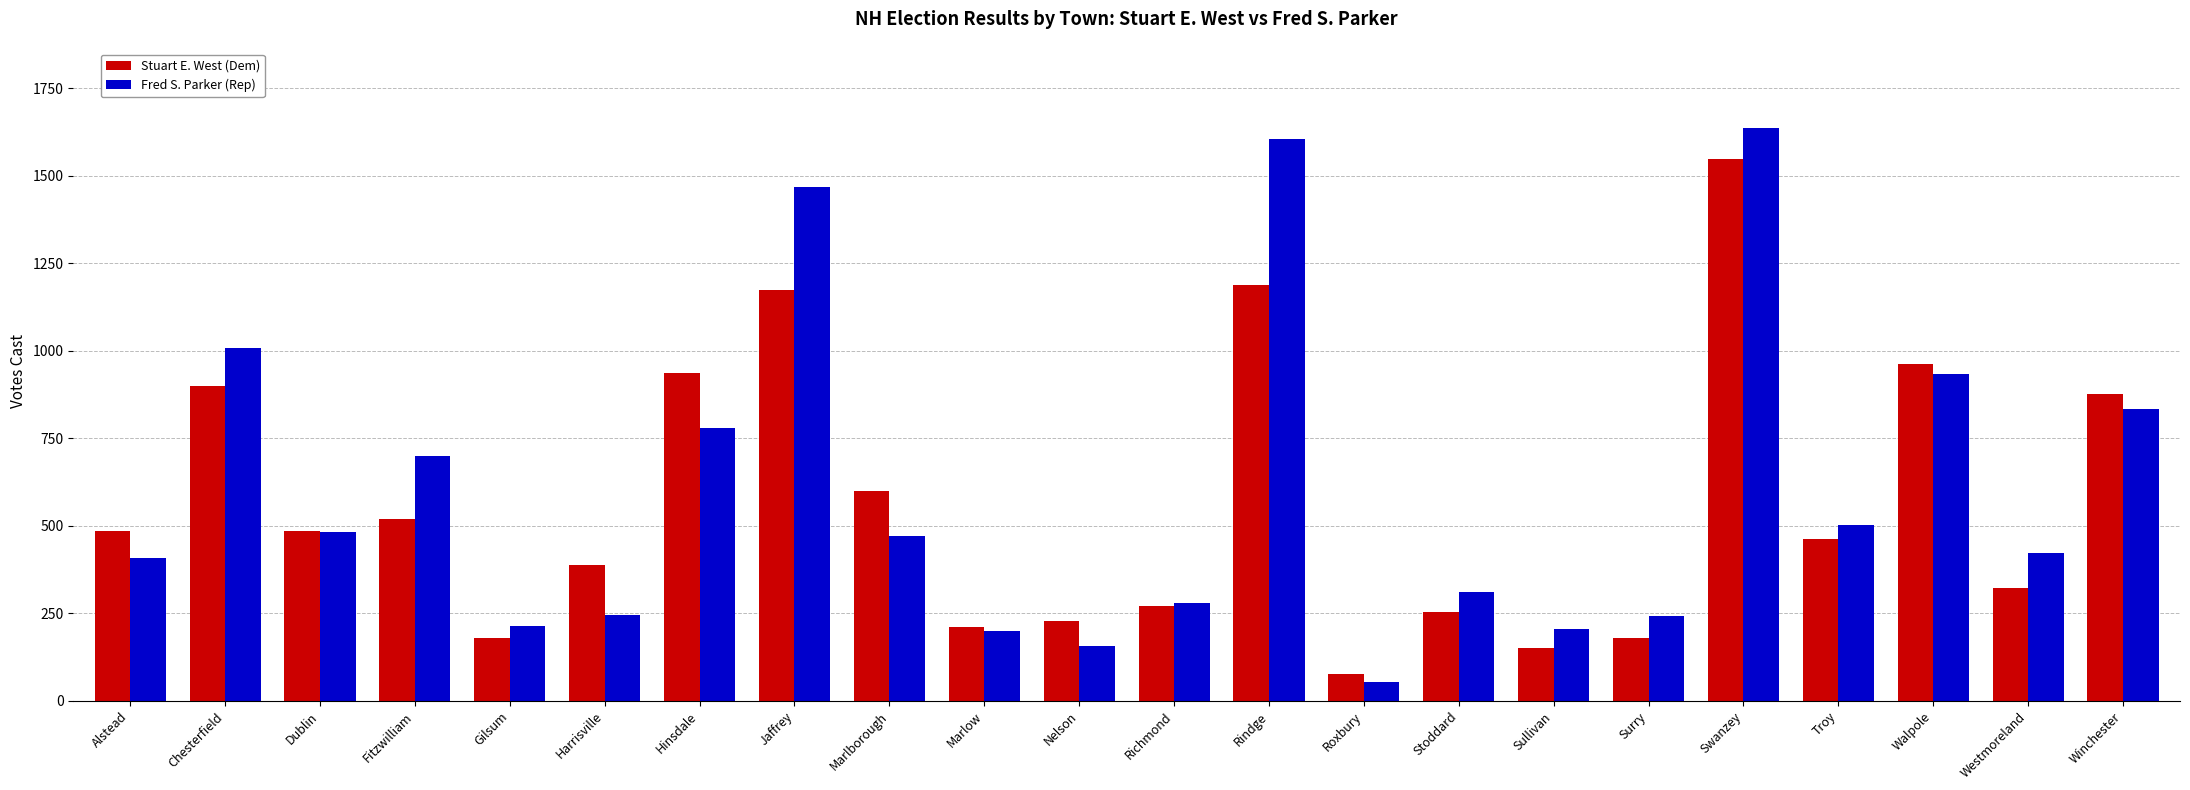

Rank the series by their average value, from lowest to highest.

Stuart E. West (Dem), Fred S. Parker (Rep)